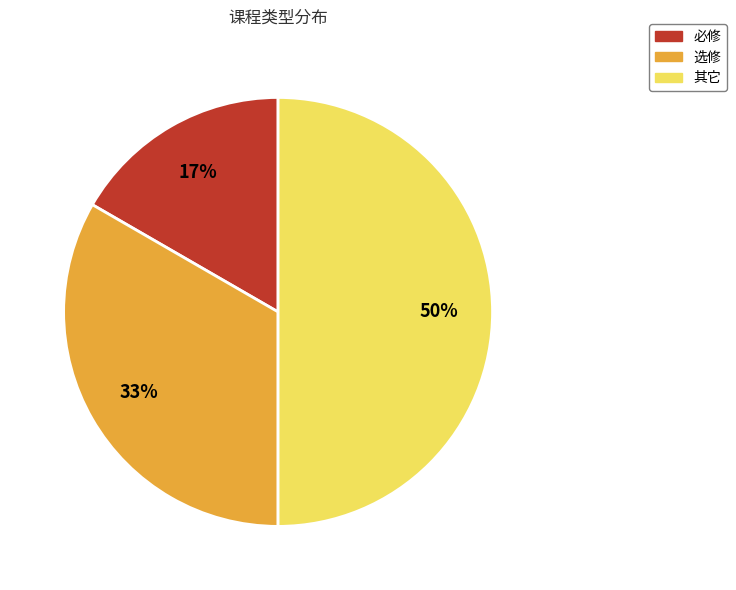

Is it true that 选修 is 27% of the pie?

False